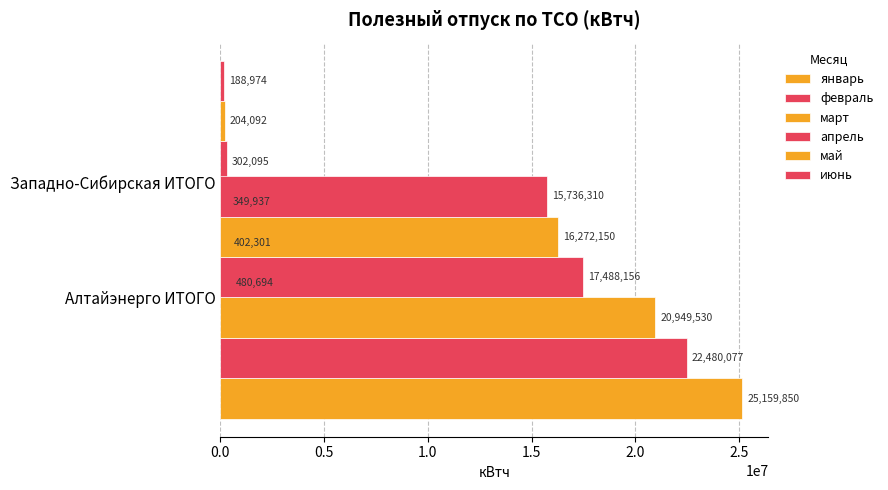

What is the sum of all июнь values?

15925284